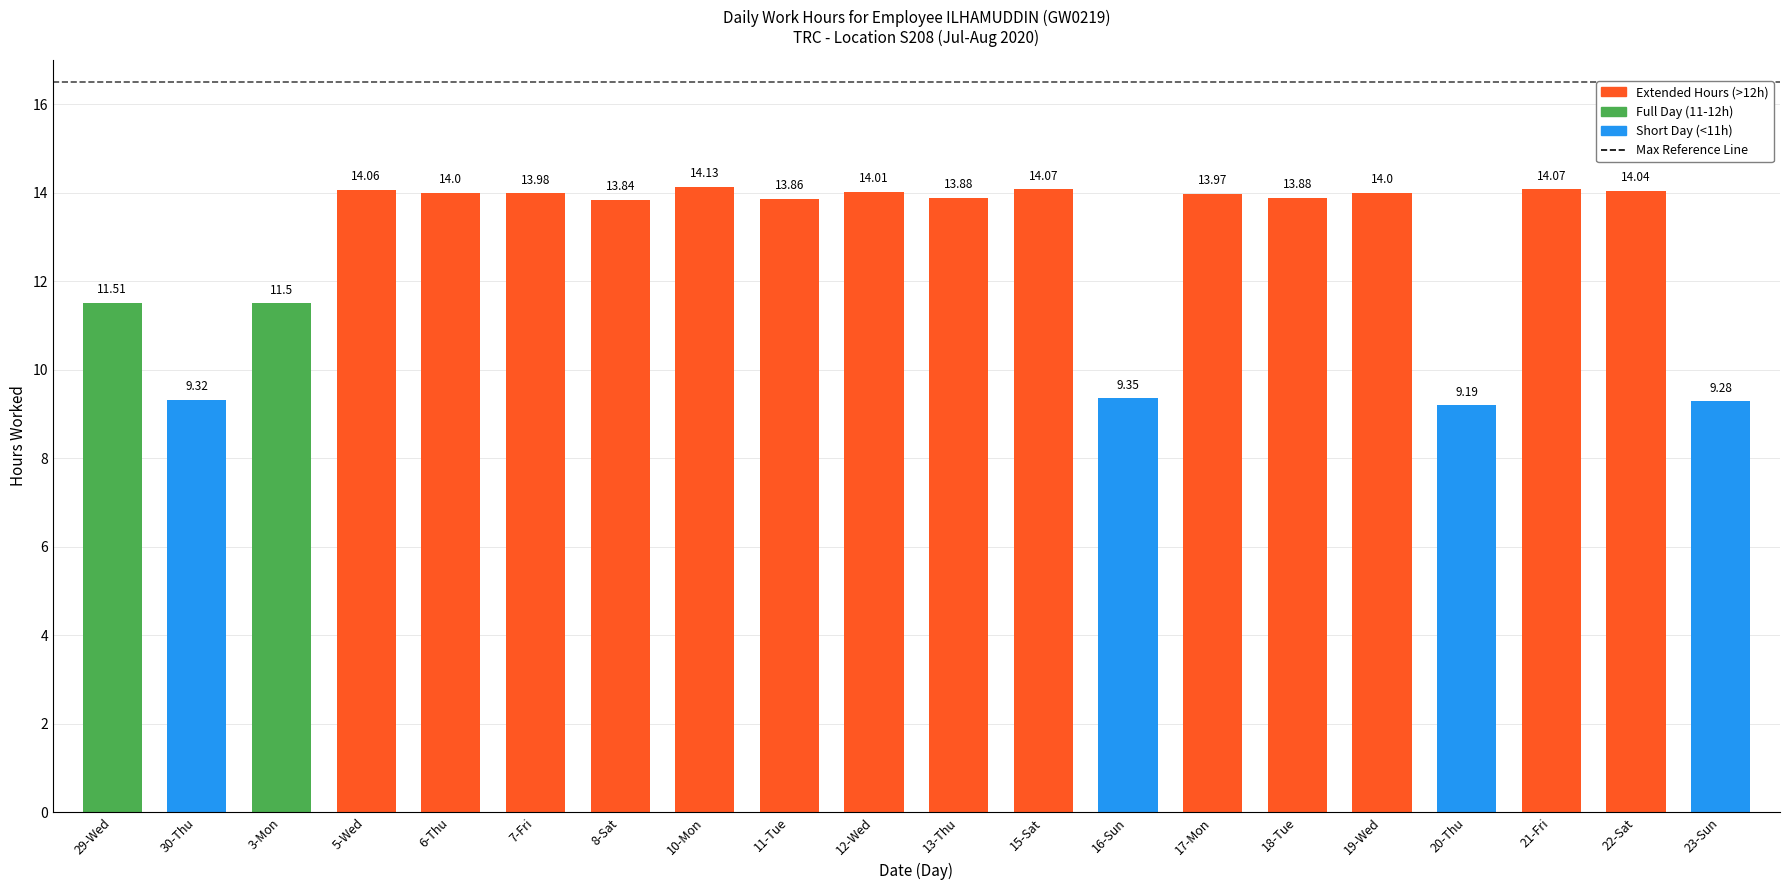

At which label does the data first exceed 13?

5-Wed